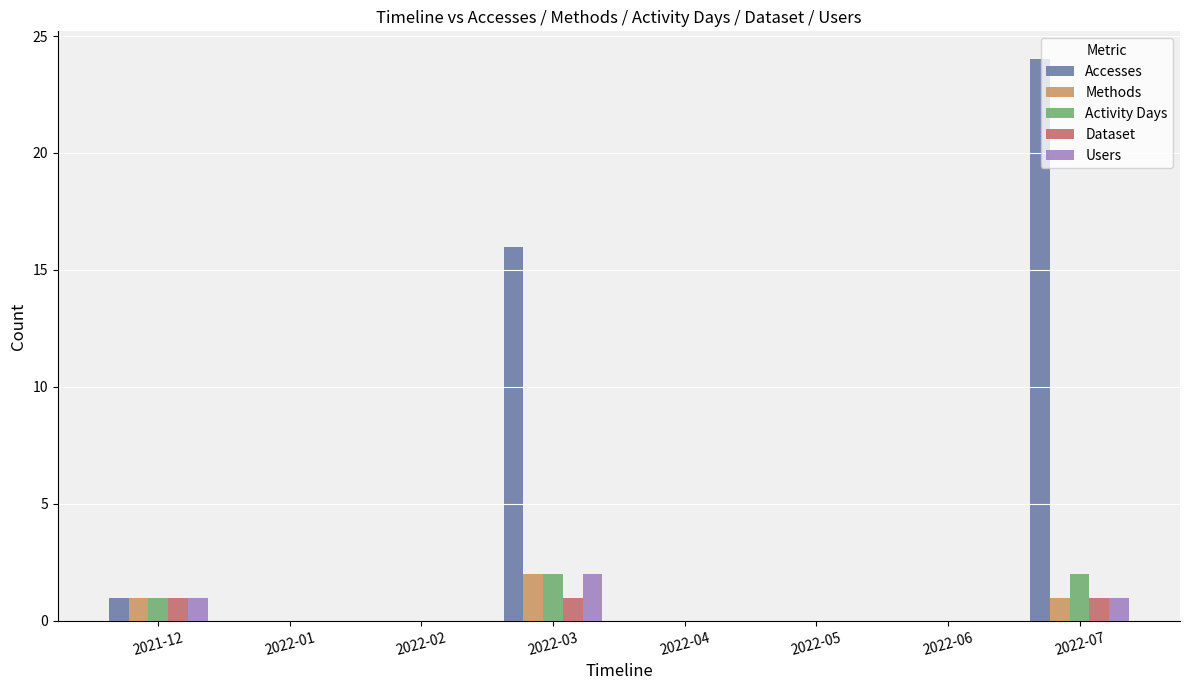

True or false: Accesses has a value of 0 at 2022-06.

True